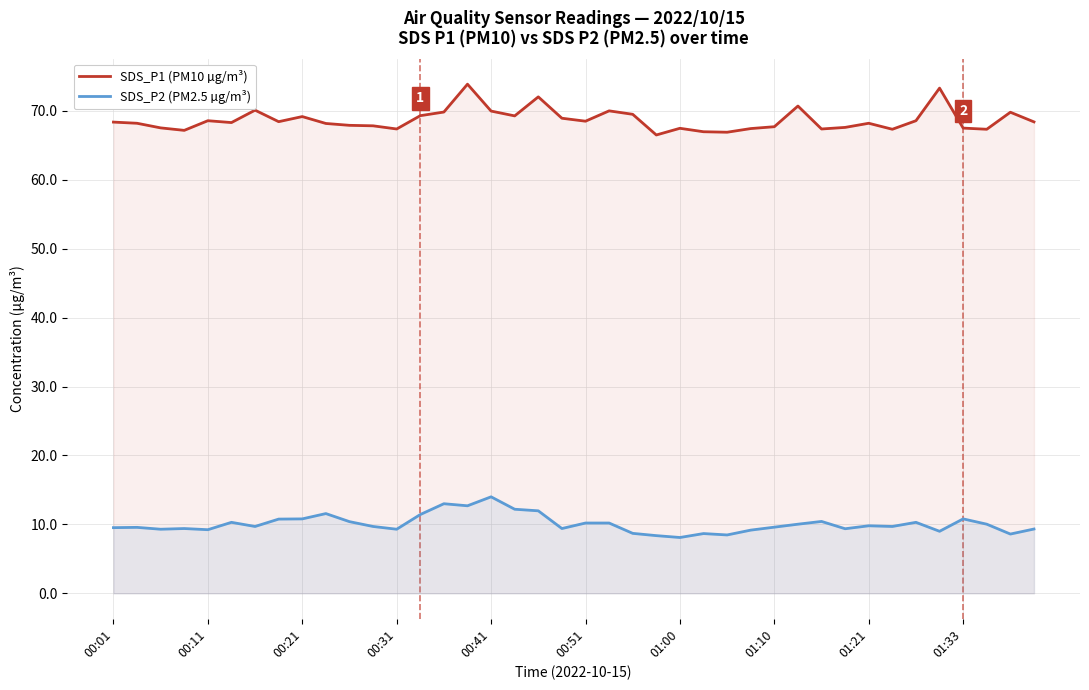

True or false: SDS_P2 (PM2.5 µg/m³) and SDS_P1 (PM10 µg/m³) intersect in this chart.

False